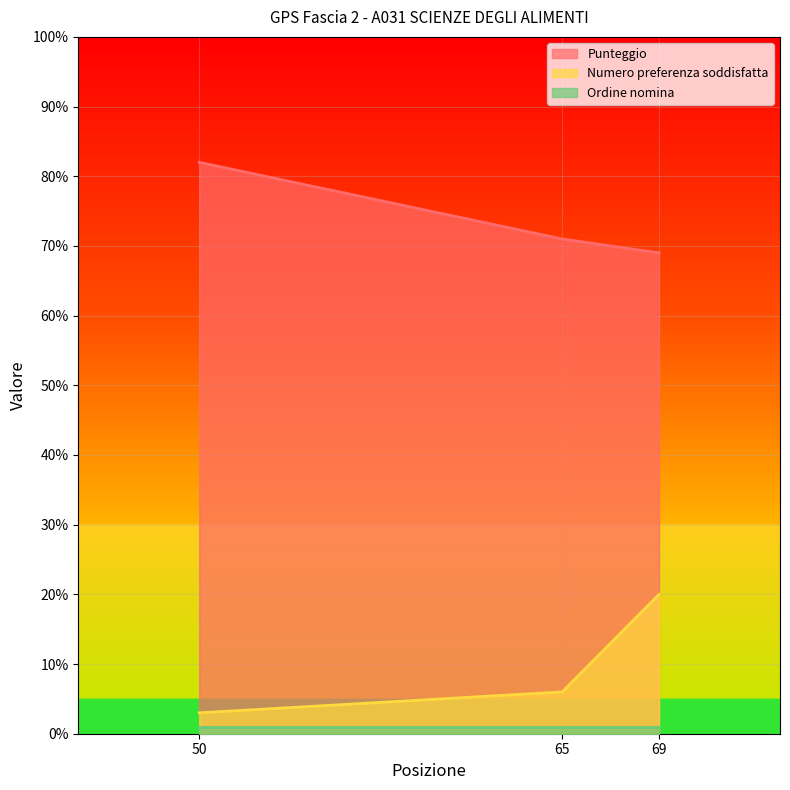

Which has a higher value, 50 or 69?

50